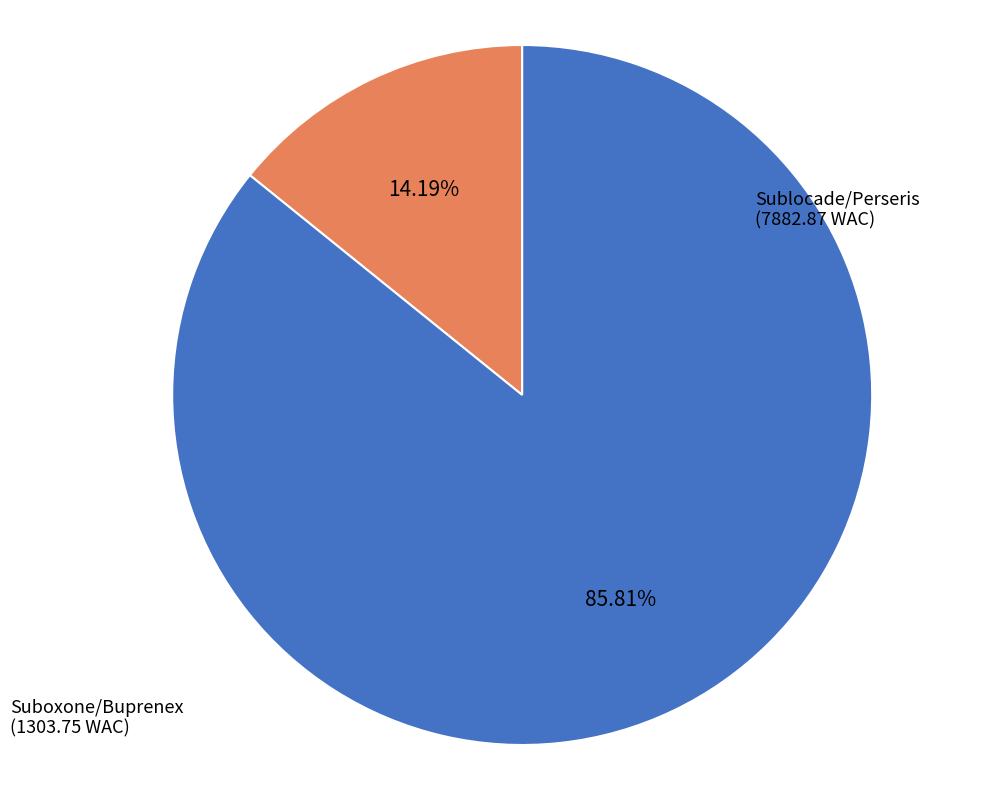

Does any single category account for the majority?

Yes